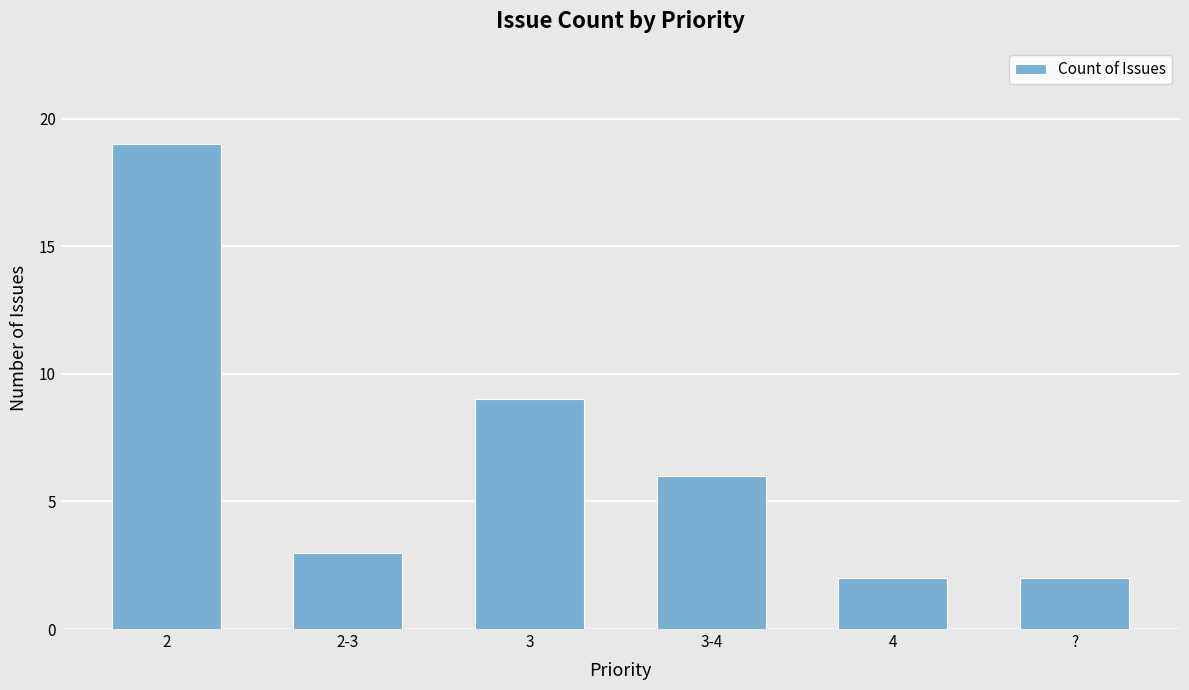

How many data points are less than 6?

3